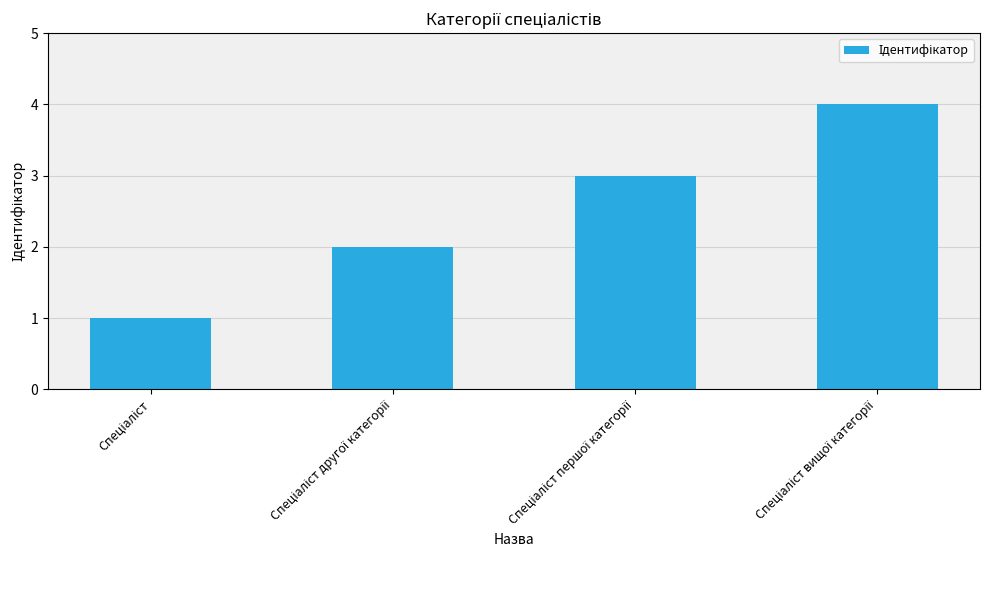

What is the greatest value displayed?

4